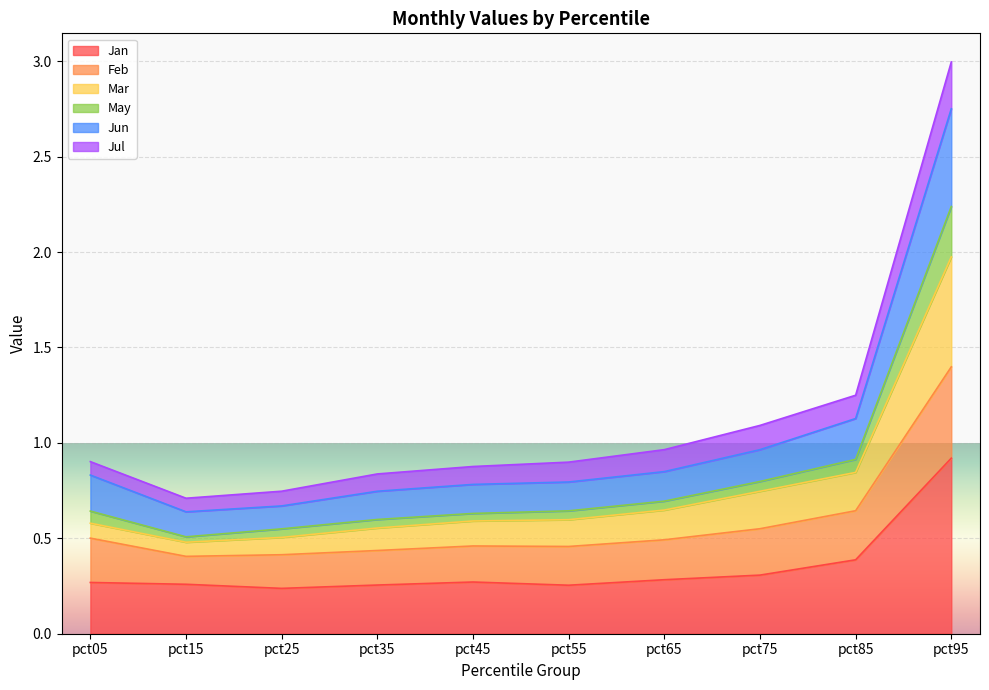

What is the highest value of the Jan series?

0.9